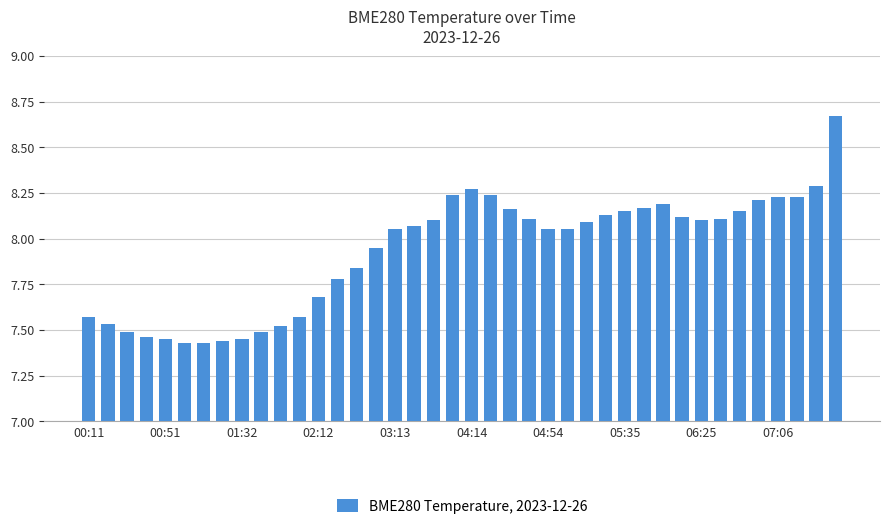

What is the difference between the second highest and minimum values?

0.9